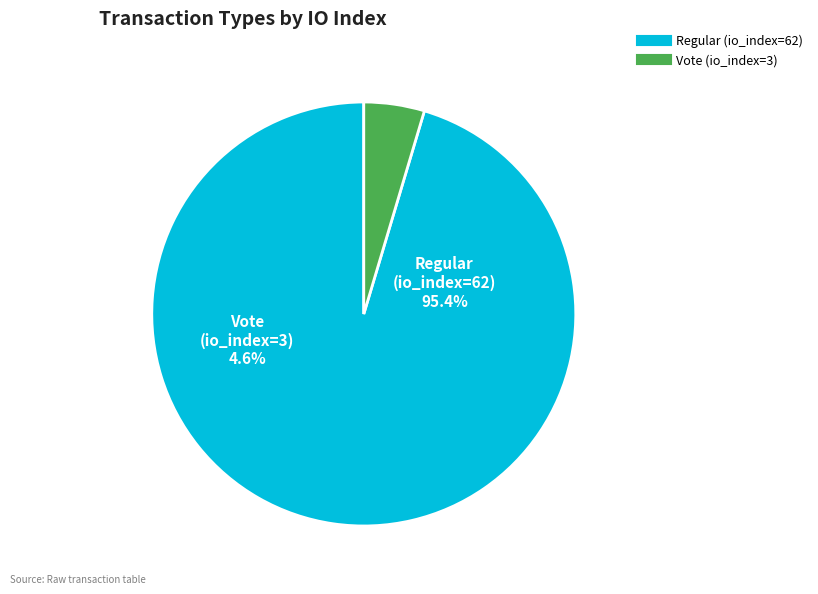

To the nearest percent, what is the combined percentage of Vote (io_index=3) and Regular (io_index=62)?

100%